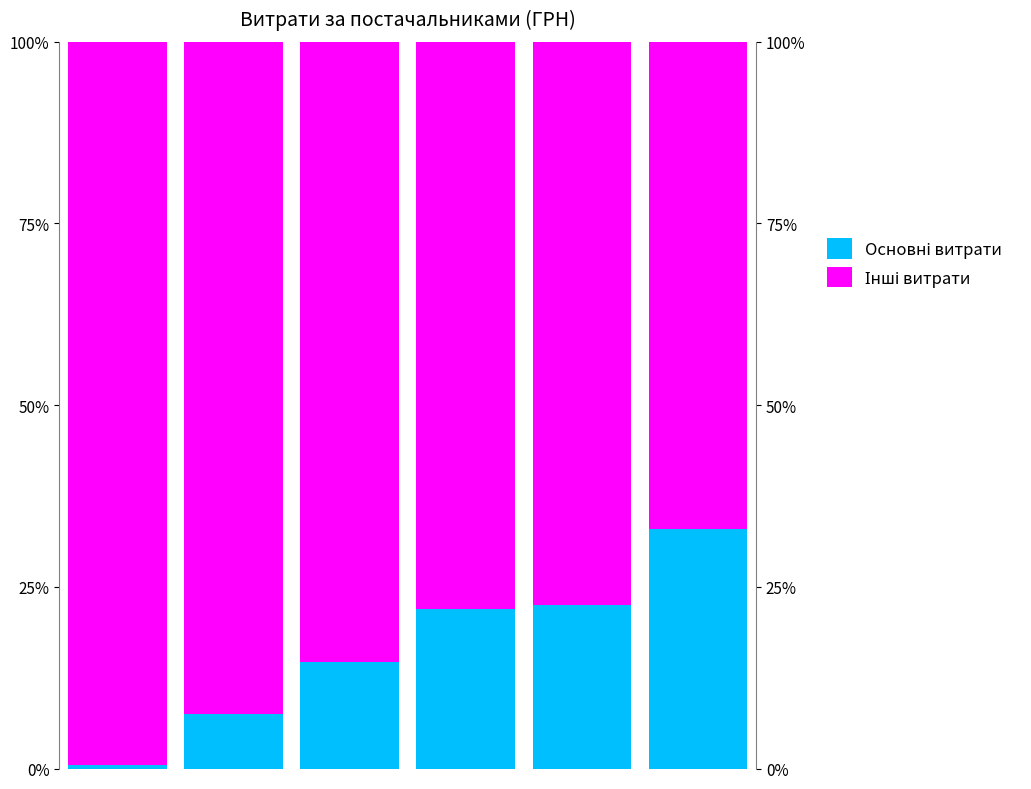

Reading left to right, transcribe all the data shown in this chart.

Основні витрати: 0=0.0	1=0.1	2=0.1	3=0.2	4=0.2	5=0.3
Інші витрати: 0=1.0	1=0.9	2=0.9	3=0.8	4=0.8	5=0.7